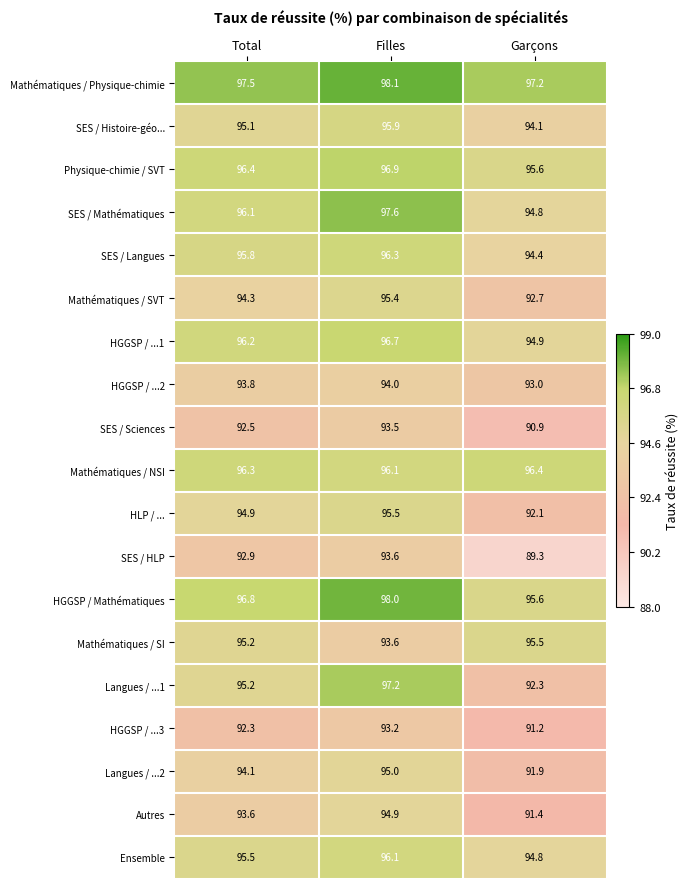

What is the total value across all series at Filles?

1817.6